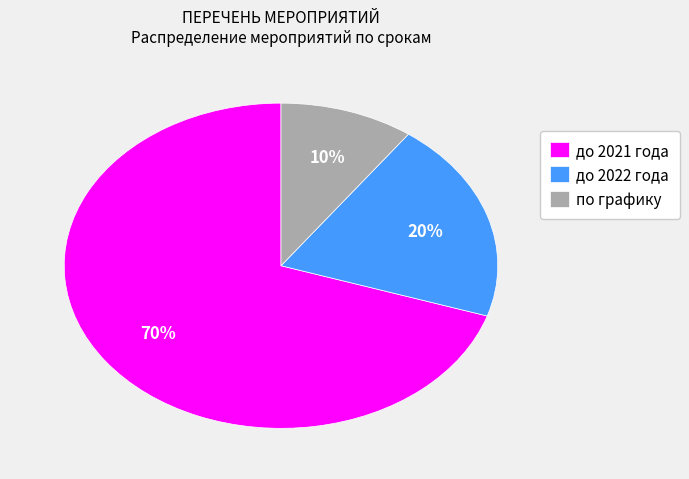

What is the ratio of the value at до 2021 года to the value at до 2022 года?

3.5